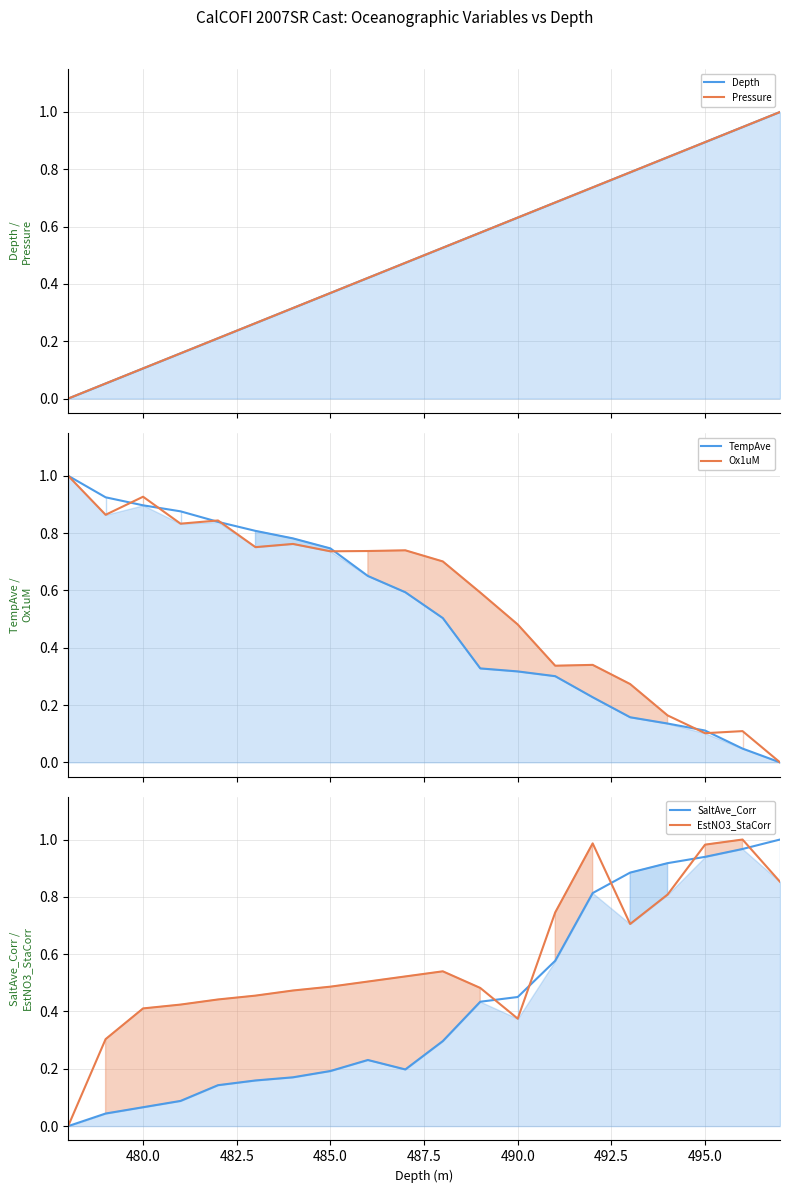

What is the maximum value for Pressure?

1.0